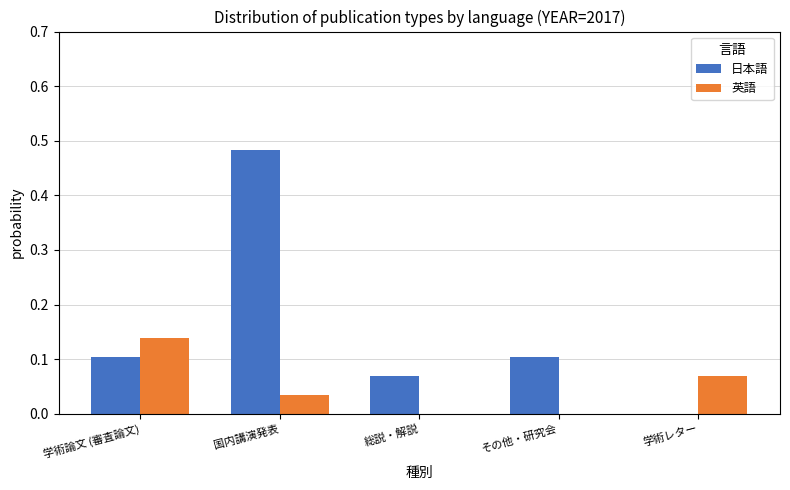

What is the sum of all 日本語 values?

0.8